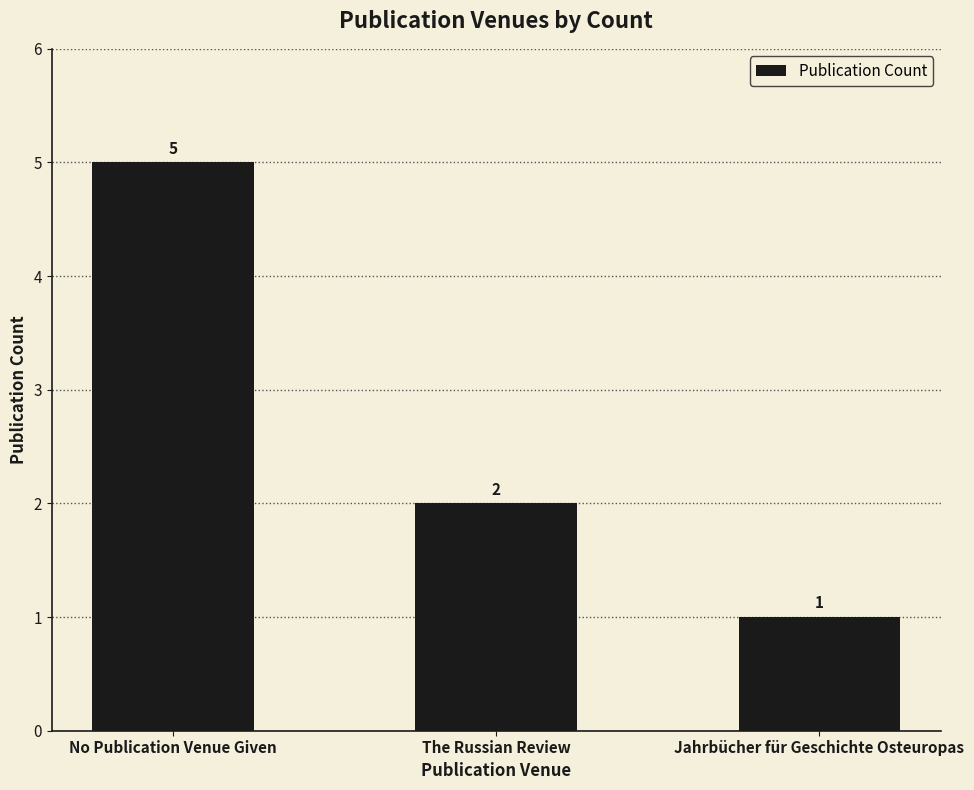

Approximately how many times larger is the value at The Russian Review compared to No Publication Venue Given?

0.4